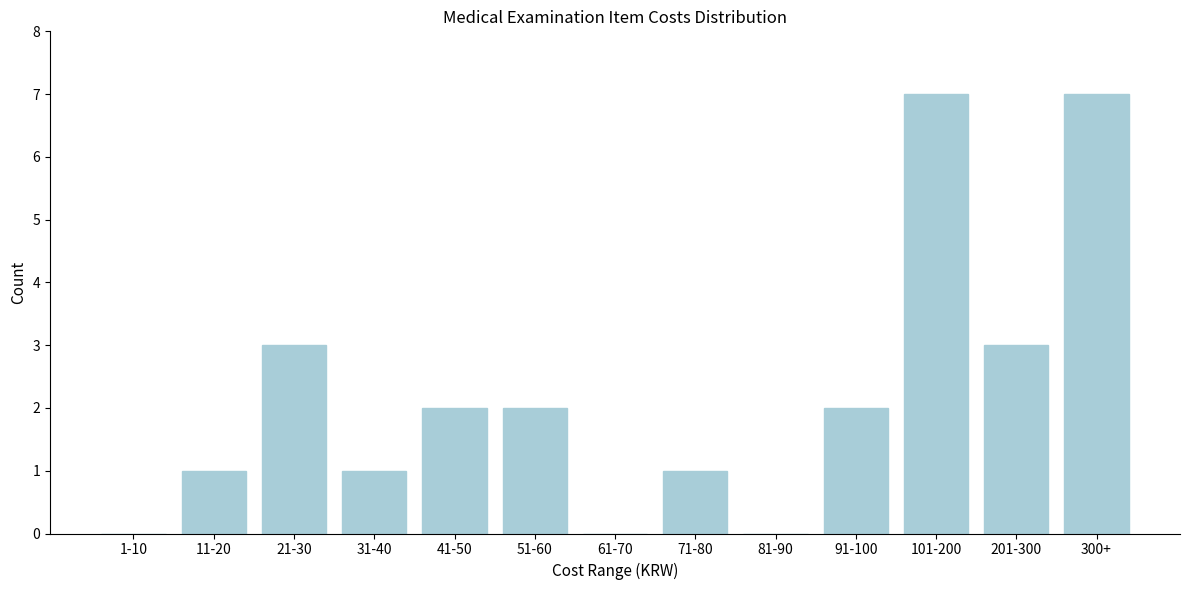

Reading left to right, transcribe all the data shown in this chart.

1-10=0	11-20=1	21-30=3	31-40=1	41-50=2	51-60=2	61-70=0	71-80=1	81-90=0	91-100=2	101-200=7	201-300=3	300+=7